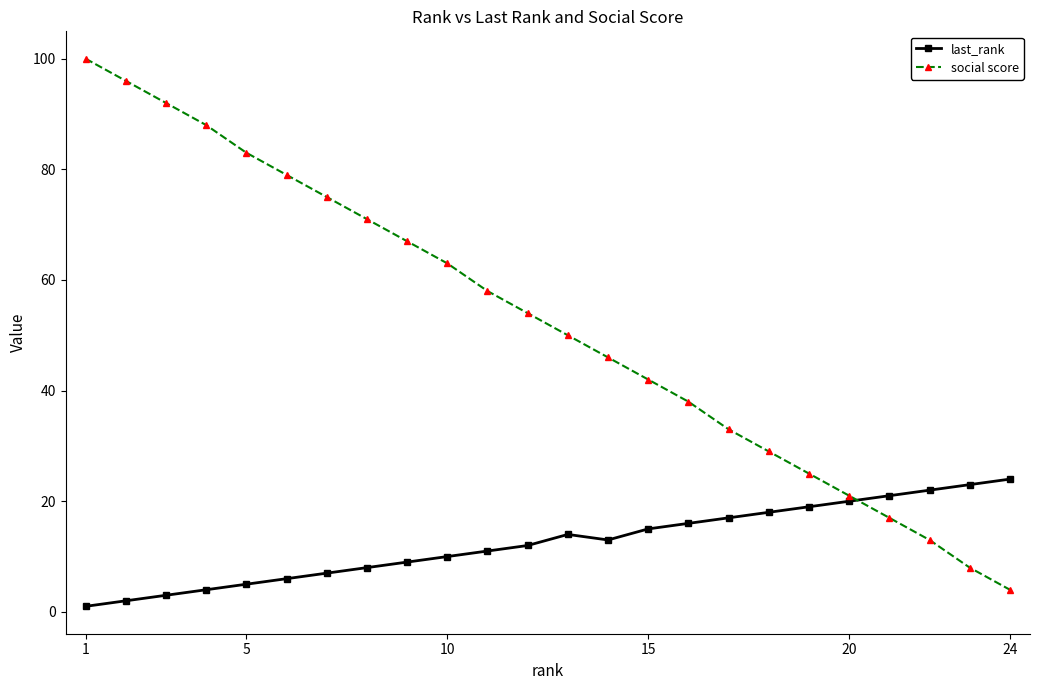

Rank the series by their average value, from highest to lowest.

social score, last_rank